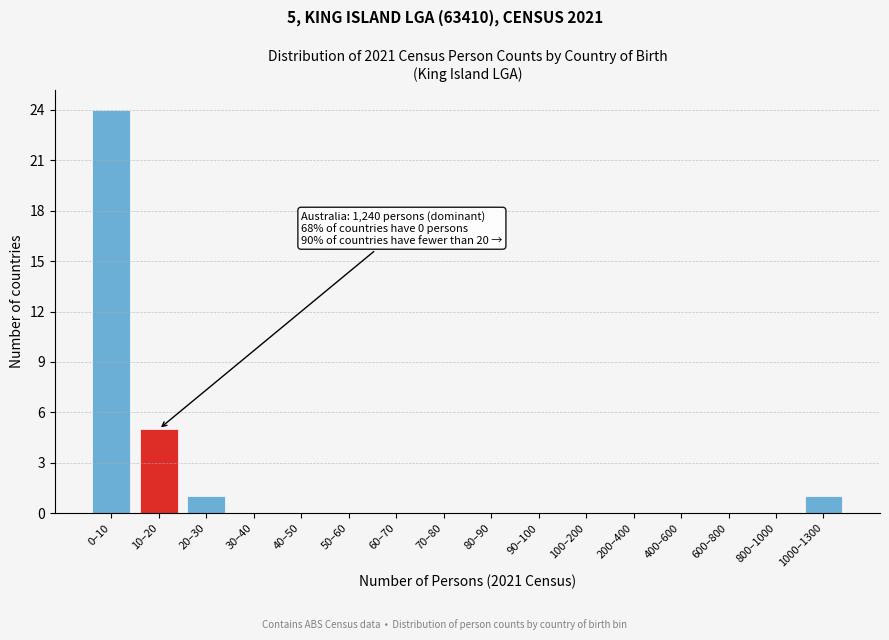

Reading left to right, what are all the values shown in this chart?

0–10=24	10–20=5	20–30=1	30–40=0	40–50=0	50–60=0	60–70=0	70–80=0	80–90=0	90–100=0	100–200=0	200–400=0	400–600=0	600–800=0	800–1000=0	1000–1300=1